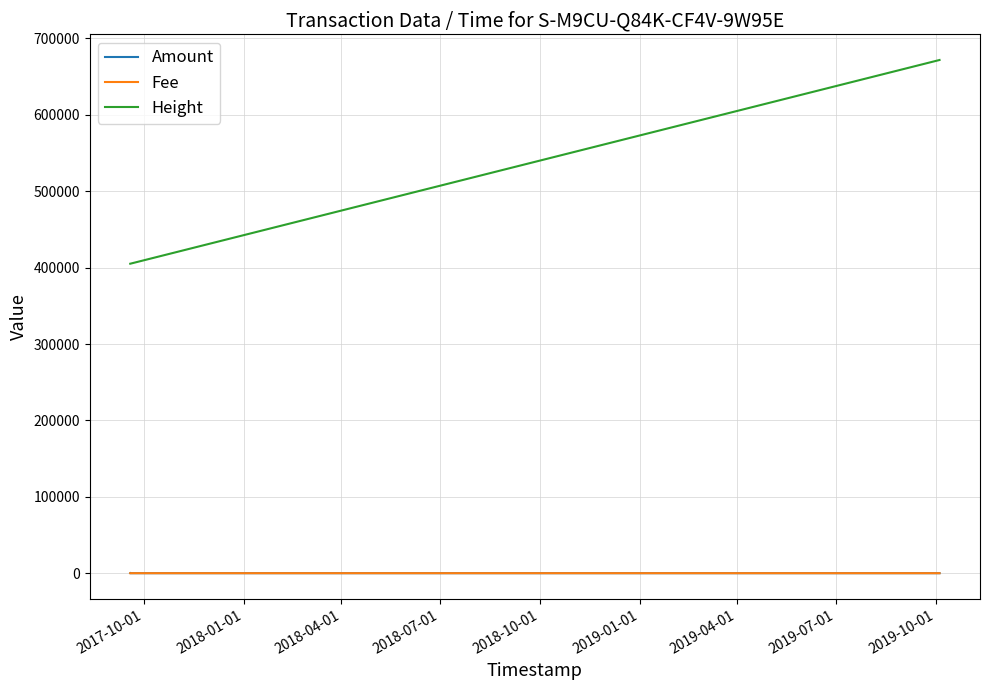

True or false: Amount and Height cross at least once.

False